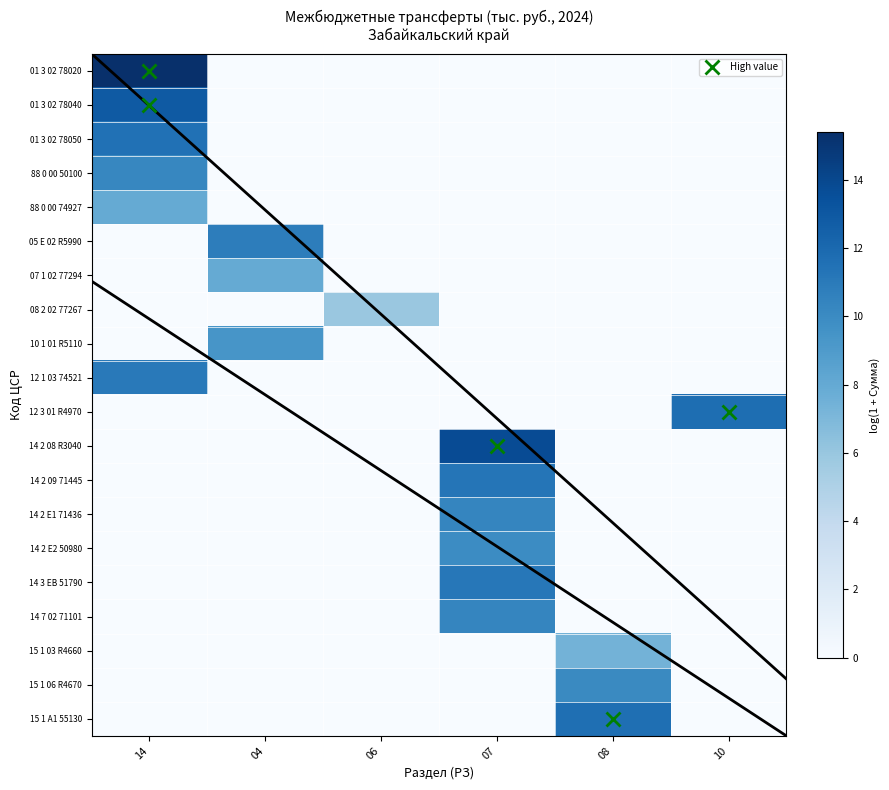

Reading left to right, what are all the values shown in this chart?

01 3 02 78020: 14=15.4	04=0.0	06=0.0	07=0.0	08=0.0	10=0.0
01 3 02 78040: 14=12.9	04=0.0	06=0.0	07=0.0	08=0.0	10=0.0
01 3 02 78050: 14=11.5	04=0.0	06=0.0	07=0.0	08=0.0	10=0.0
88 0 00 50100: 14=10.2	04=0.0	06=0.0	07=0.0	08=0.0	10=0.0
88 0 00 74927: 14=8.0	04=0.0	06=0.0	07=0.0	08=0.0	10=0.0
05 E 02 R5990: 14=0.0	04=10.8	06=0.0	07=0.0	08=0.0	10=0.0
07 1 02 77294: 14=0.0	04=8.0	06=0.0	07=0.0	08=0.0	10=0.0
08 2 02 77267: 14=0.0	04=0.0	06=5.9	07=0.0	08=0.0	10=0.0
10 1 01 R5110: 14=0.0	04=9.4	06=0.0	07=0.0	08=0.0	10=0.0
12 1 03 74521: 14=11.0	04=0.0	06=0.0	07=0.0	08=0.0	10=0.0
12 3 01 R4970: 14=0.0	04=0.0	06=0.0	07=0.0	08=0.0	10=11.7
14 2 08 R3040: 14=0.0	04=0.0	06=0.0	07=13.8	08=0.0	10=0.0
14 2 09 71445: 14=0.0	04=0.0	06=0.0	07=11.3	08=0.0	10=0.0
14 2 E1 71436: 14=0.0	04=0.0	06=0.0	07=10.3	08=0.0	10=0.0
14 2 E2 50980: 14=0.0	04=0.0	06=0.0	07=10.0	08=0.0	10=0.0
14 3 EB 51790: 14=0.0	04=0.0	06=0.0	07=11.1	08=0.0	10=0.0
14 7 02 71101: 14=0.0	04=0.0	06=0.0	07=10.3	08=0.0	10=0.0
15 1 03 R4660: 14=0.0	04=0.0	06=0.0	07=0.0	08=7.4	10=0.0
15 1 06 R4670: 14=0.0	04=0.0	06=0.0	07=0.0	08=10.1	10=0.0
15 1 A1 55130: 14=0.0	04=0.0	06=0.0	07=0.0	08=11.7	10=0.0